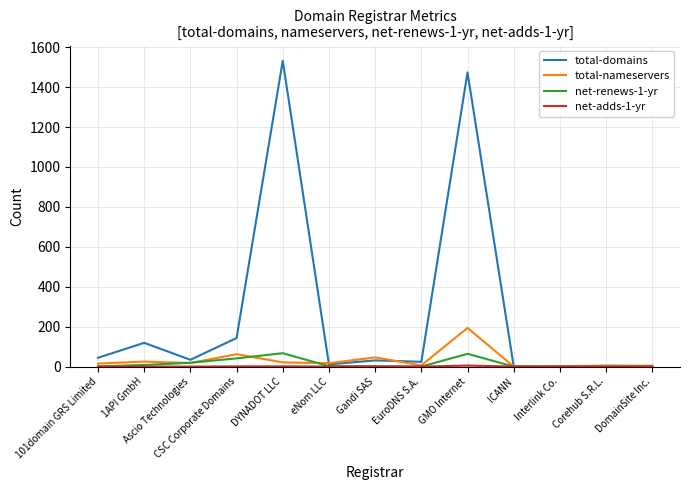

Between 1API GmbH and Corehub S.R.L., which series saw the biggest shift?

total-domains